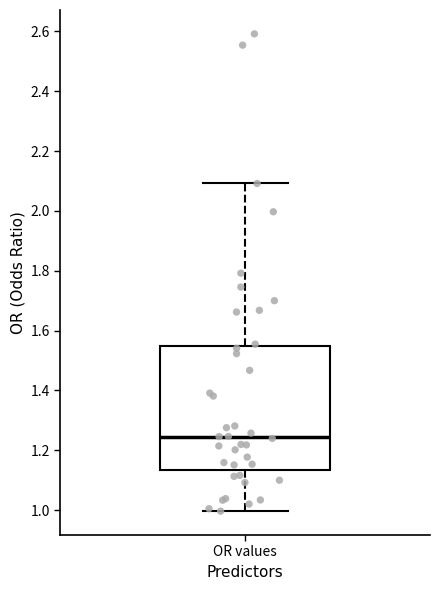

Transcribe this box plot: give where the median line is, the range the box spans, and where the two whiskers end, as read against the y-axis. The values are not printed on the chart, so give them approximately, as read against the axis.

median 1.24, box 1.14 to 1.54, whiskers 1.00 to 2.10